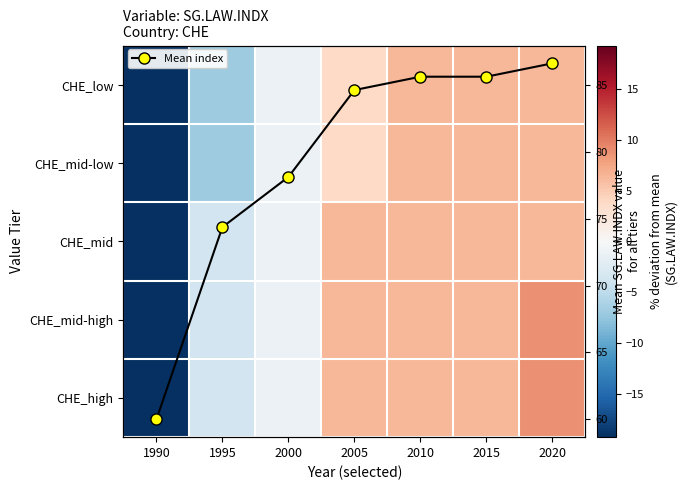

How many data points in CHE_mid are less than 6?

3